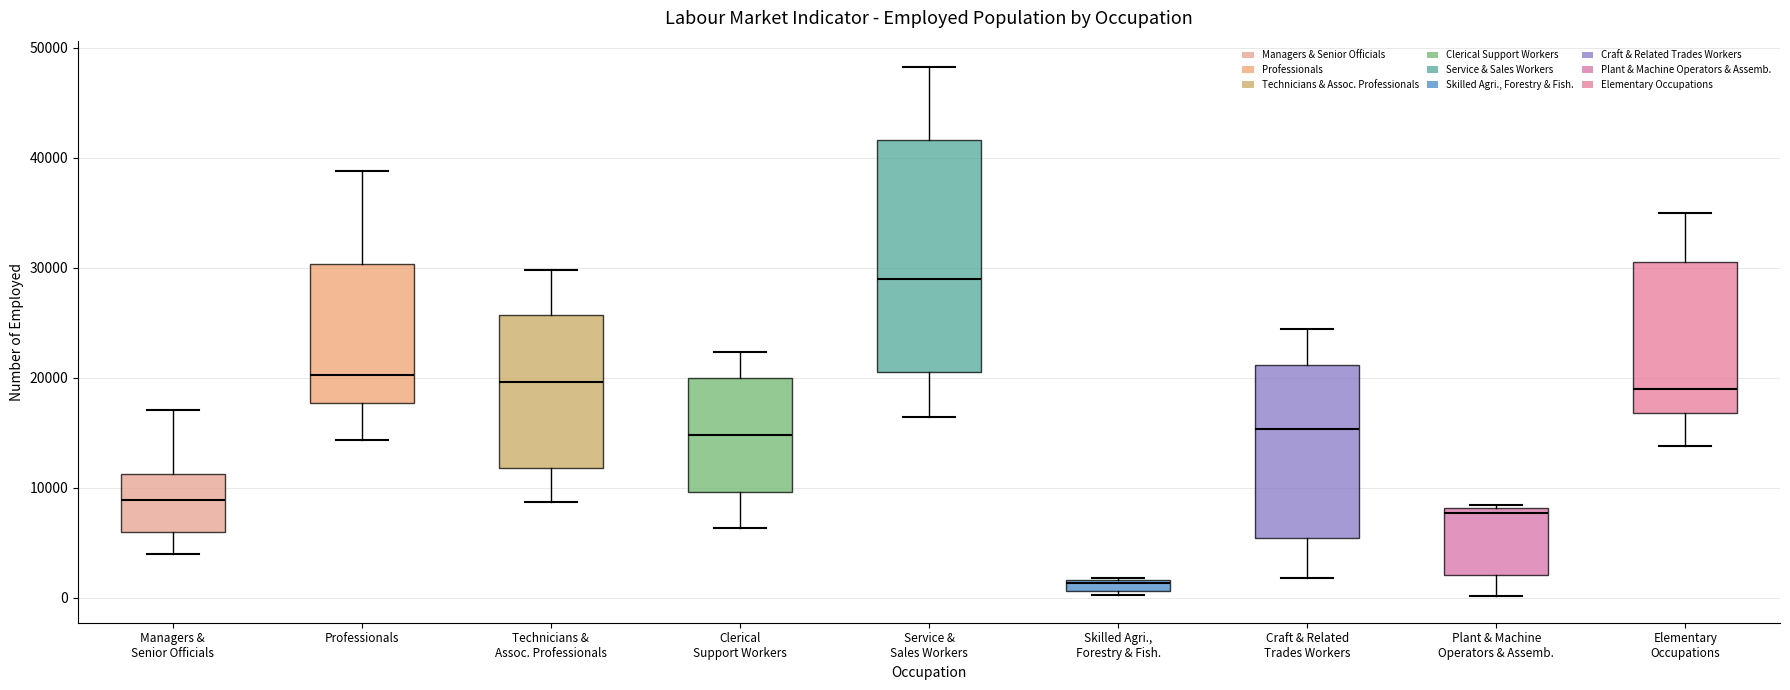

Comparing the boxes themselves (not the whiskers), which one is the tallest?

Service & Sales Workers